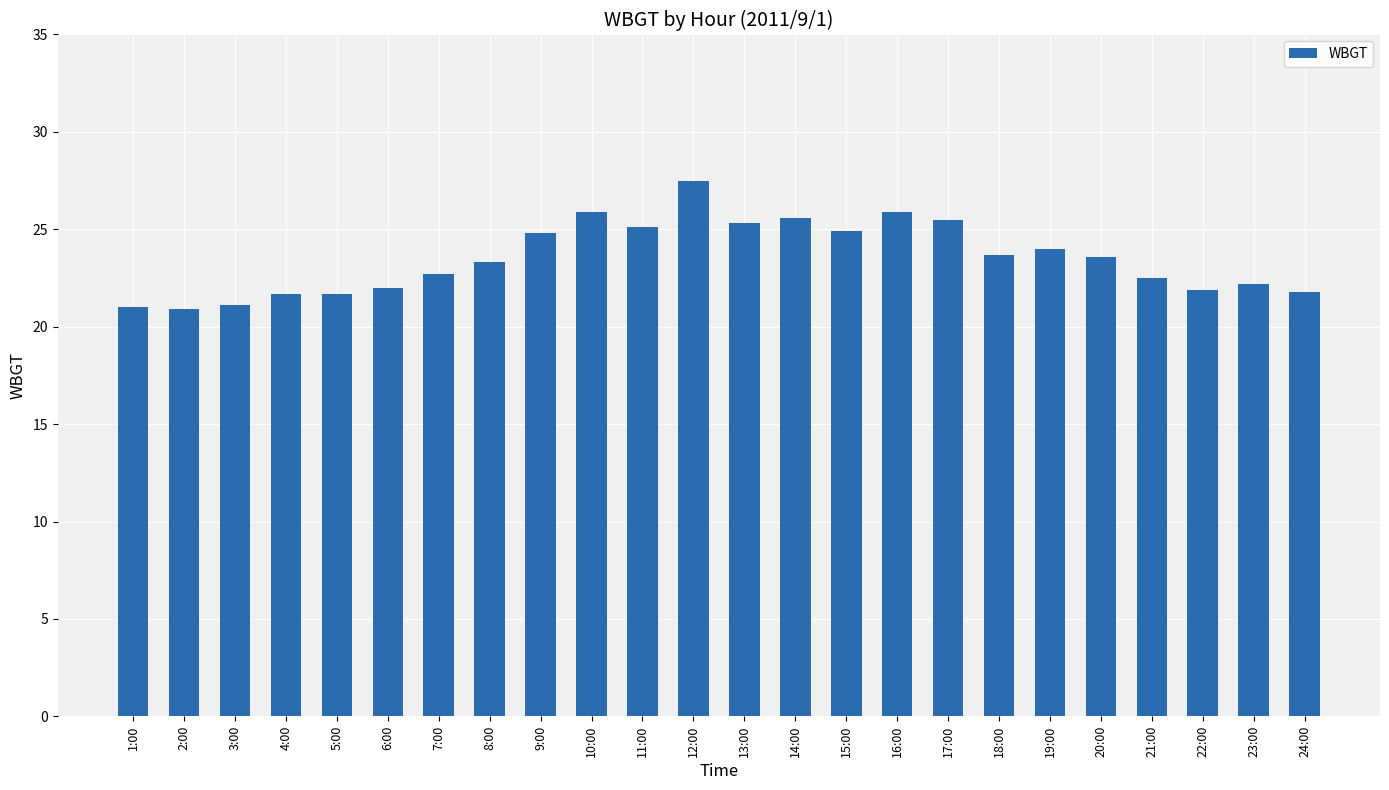

What is the sum of all values?

564.6